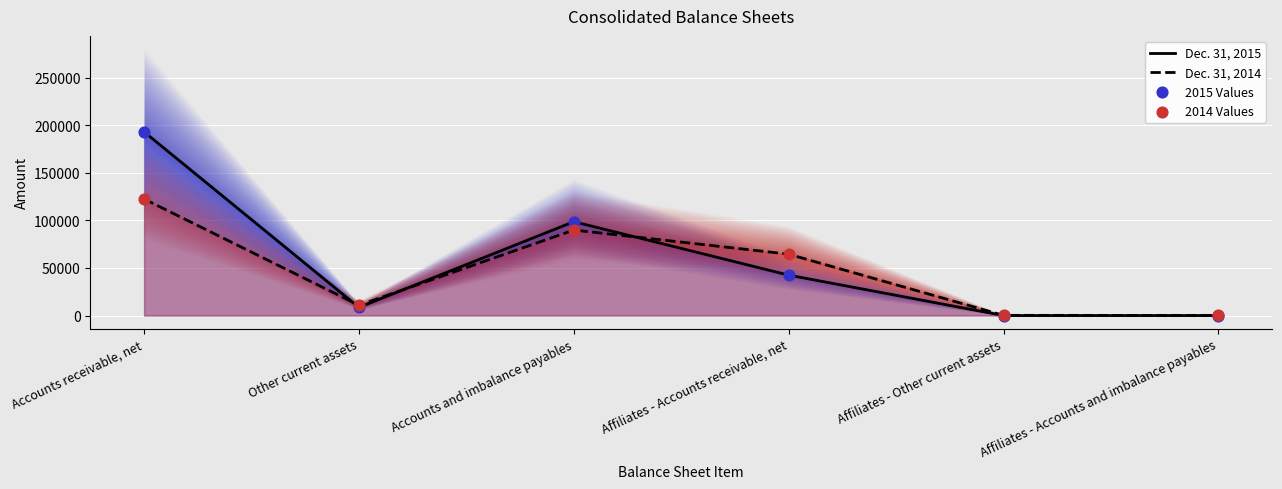

Is the value of 2015 Values at Affiliates - Accounts and imbalance payables greater than the value of Dec. 31, 2015 at Affiliates - Accounts receivable, net?

No